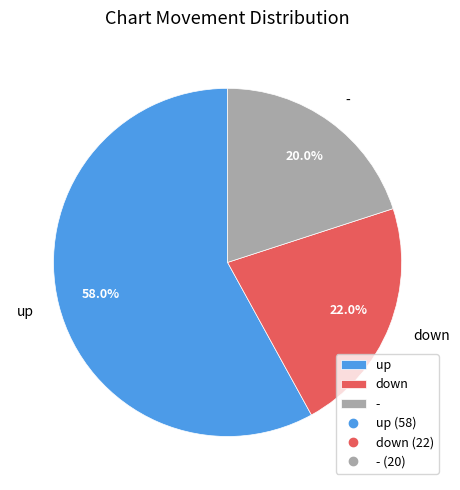

Count the number of slices in the pie.

3